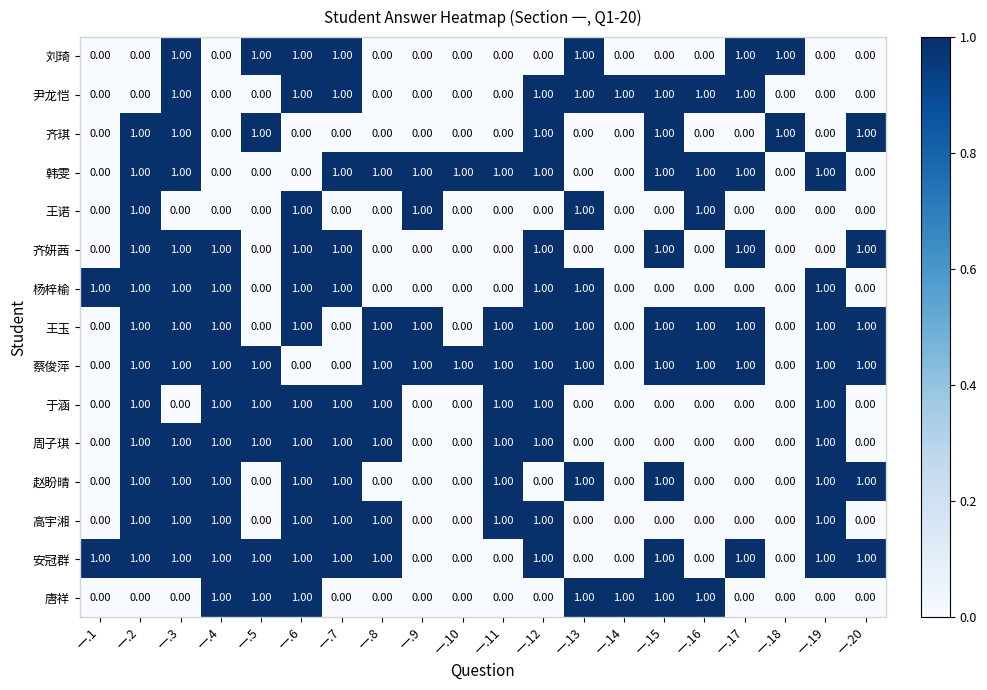

What is the sum of all 唐祥 values?

7